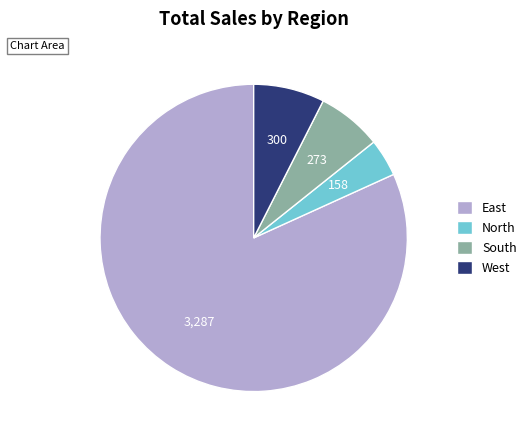

Is there a majority slice in this chart?

Yes